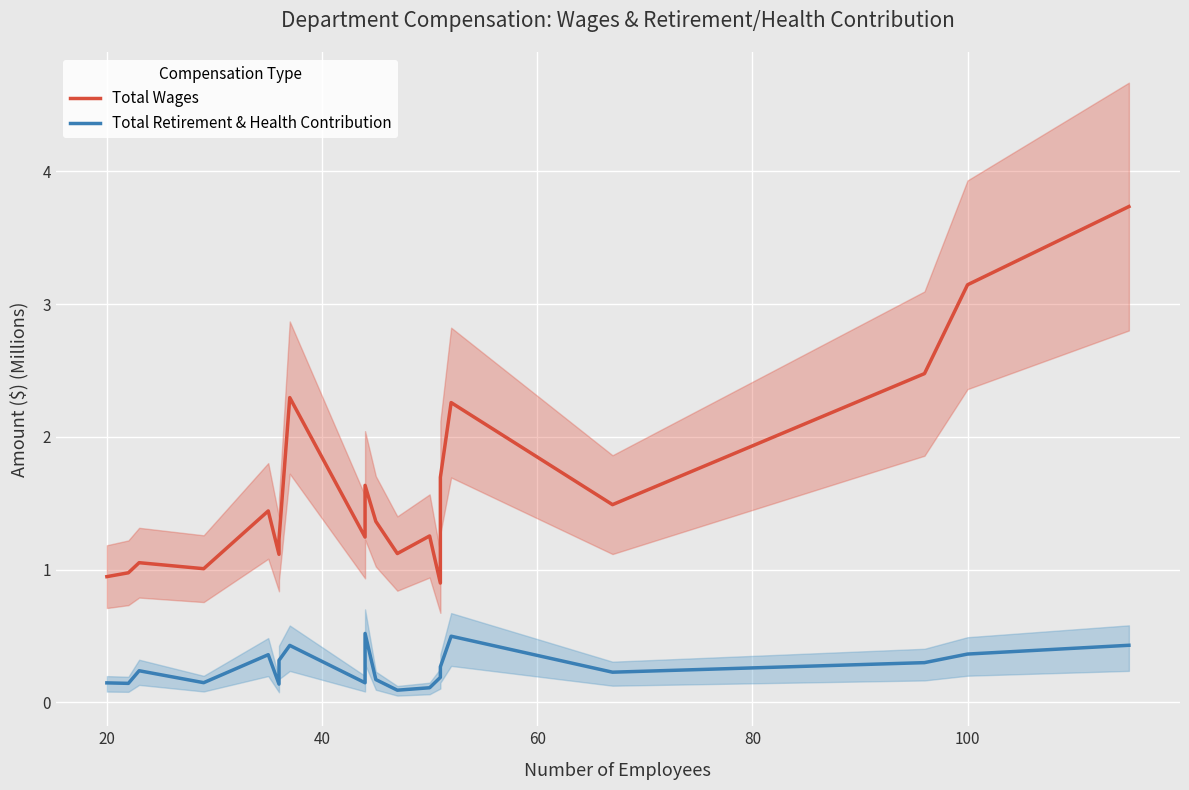

How many interior local peaks does the Total Retirement & Health Contribution series have?

5